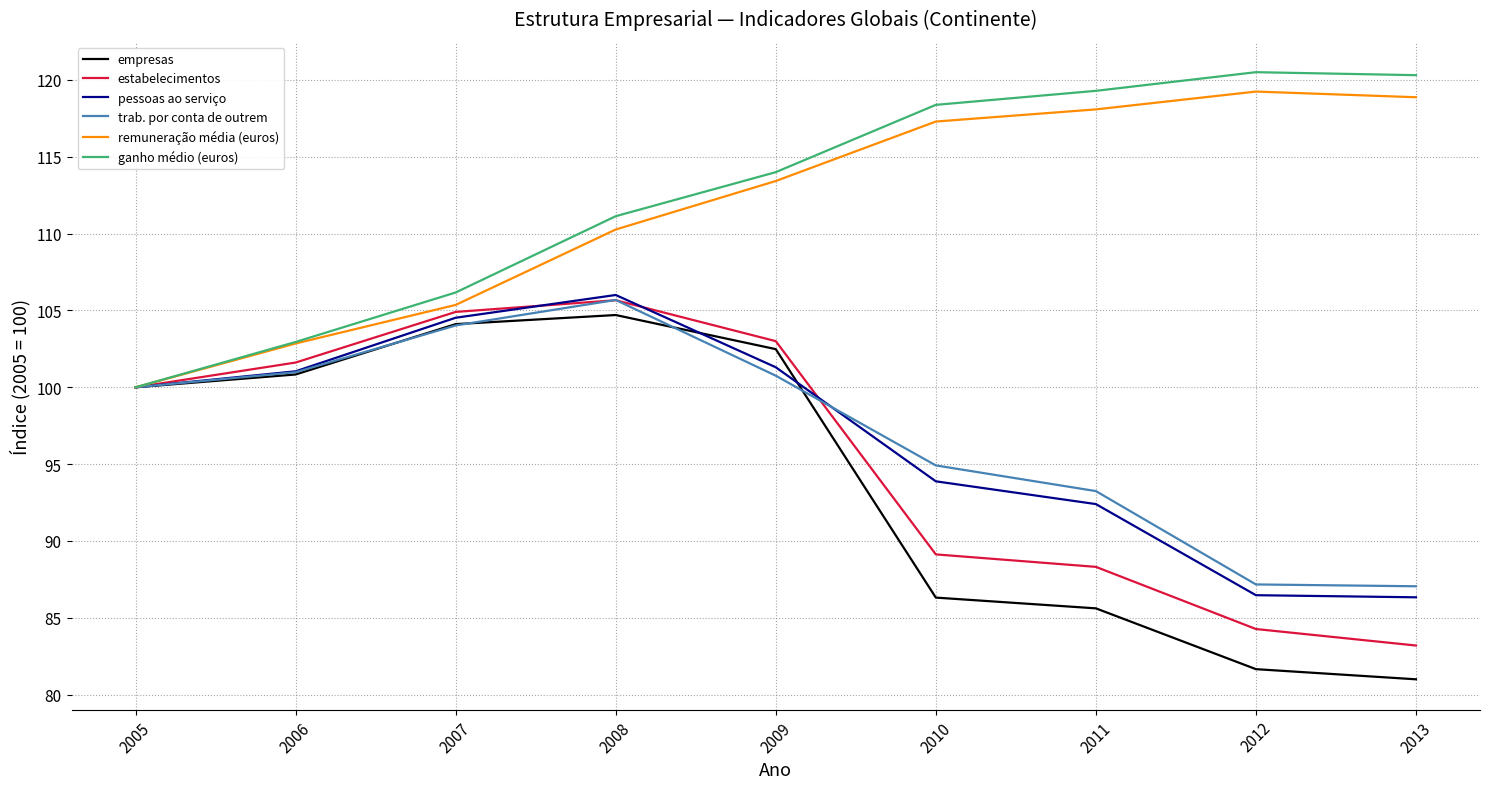

At which label does remuneração média (euros) first exceed 113?

2009